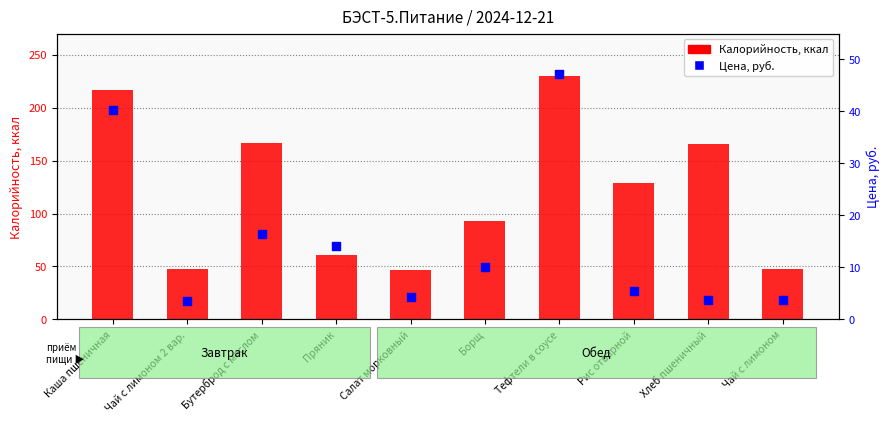

At which category is the sum across all series the highest?

Тефтели в соусе